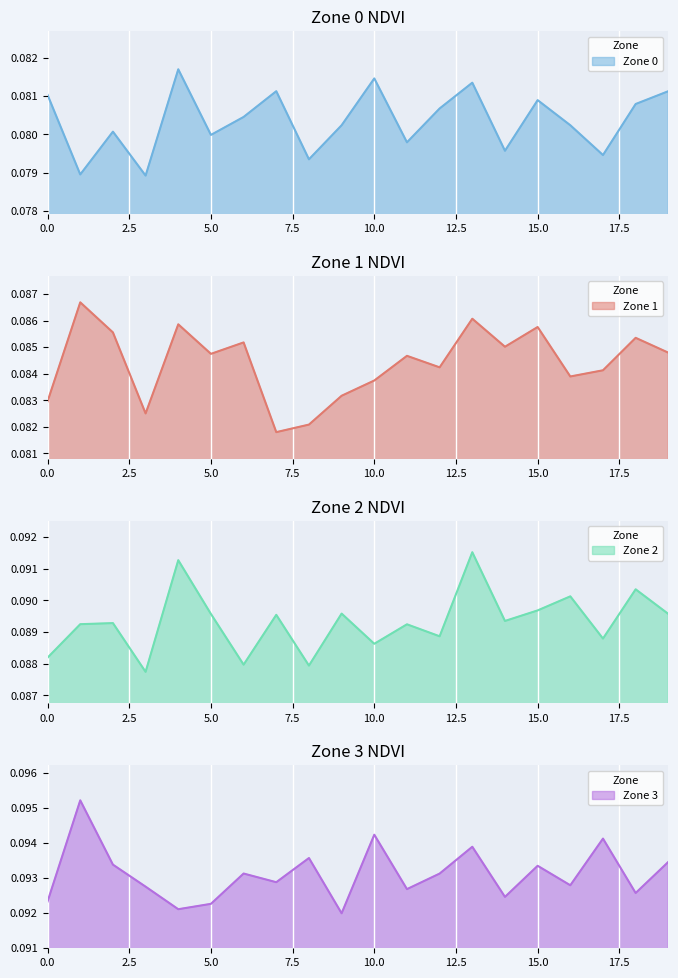

What is the sum of all Zone 3 values?

1.9